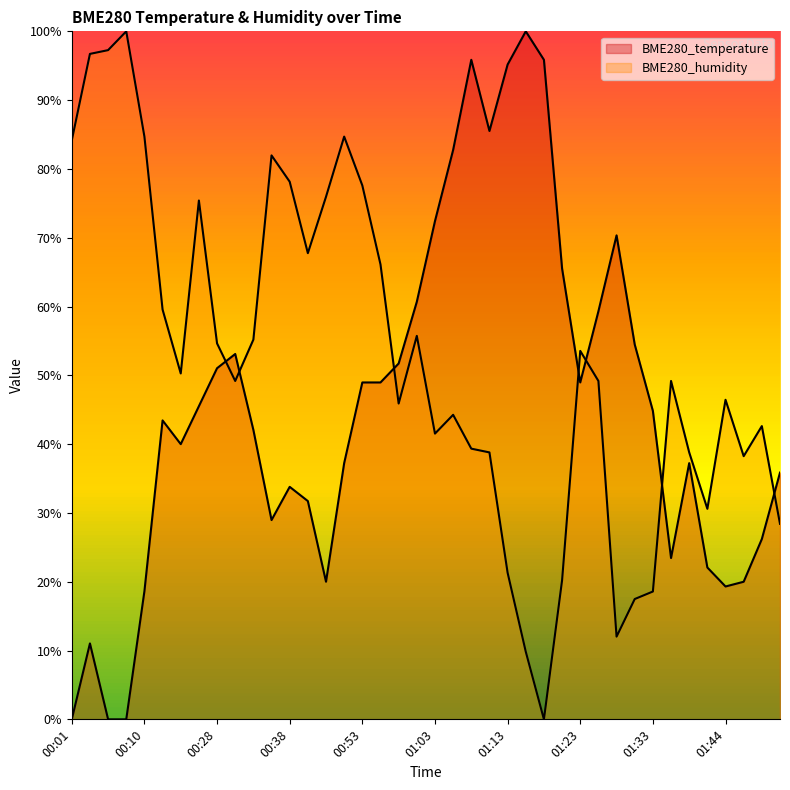

Which series has the widest spread of values?

BME280_temperature